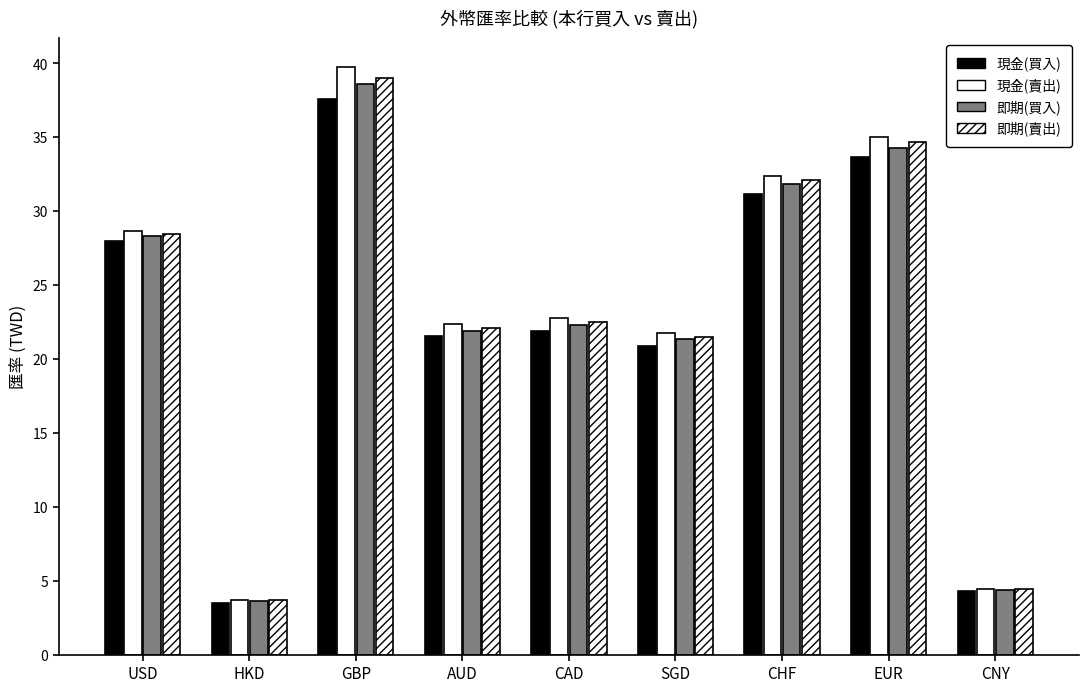

Which series changed the most between EUR and CNY?

現金(賣出)